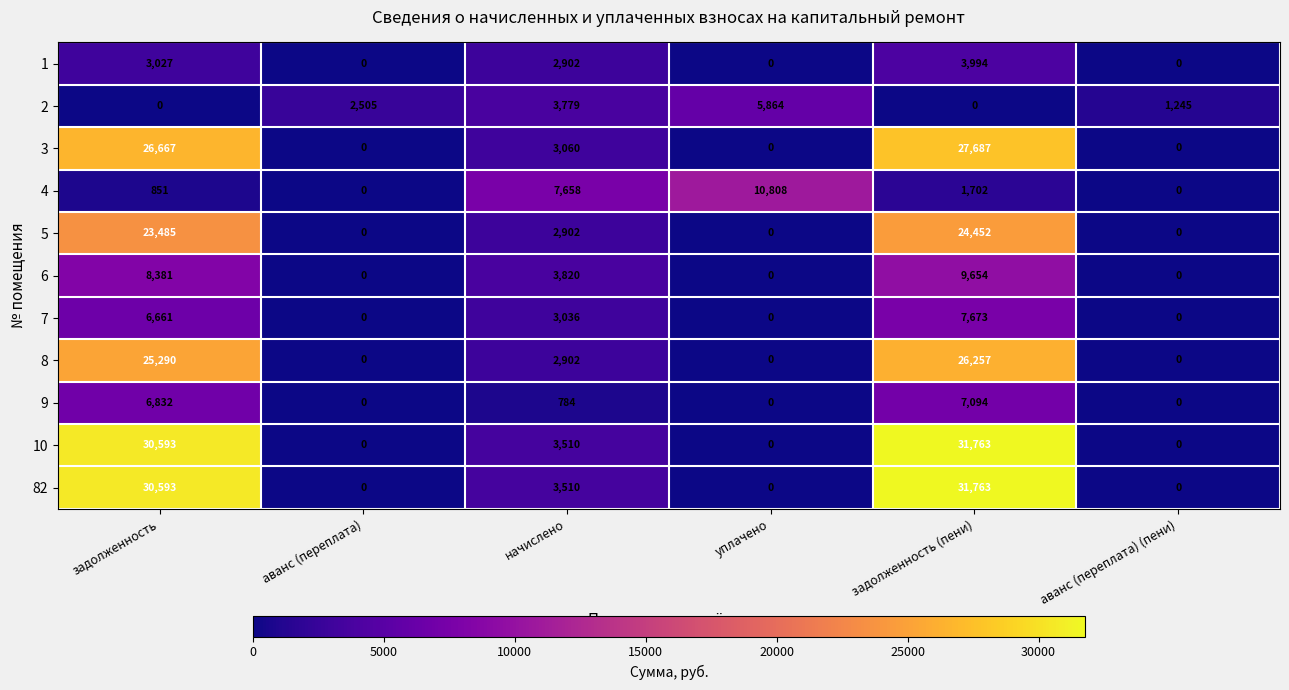

At which category does the chart reach its peak across all series?

задолженность (пени)